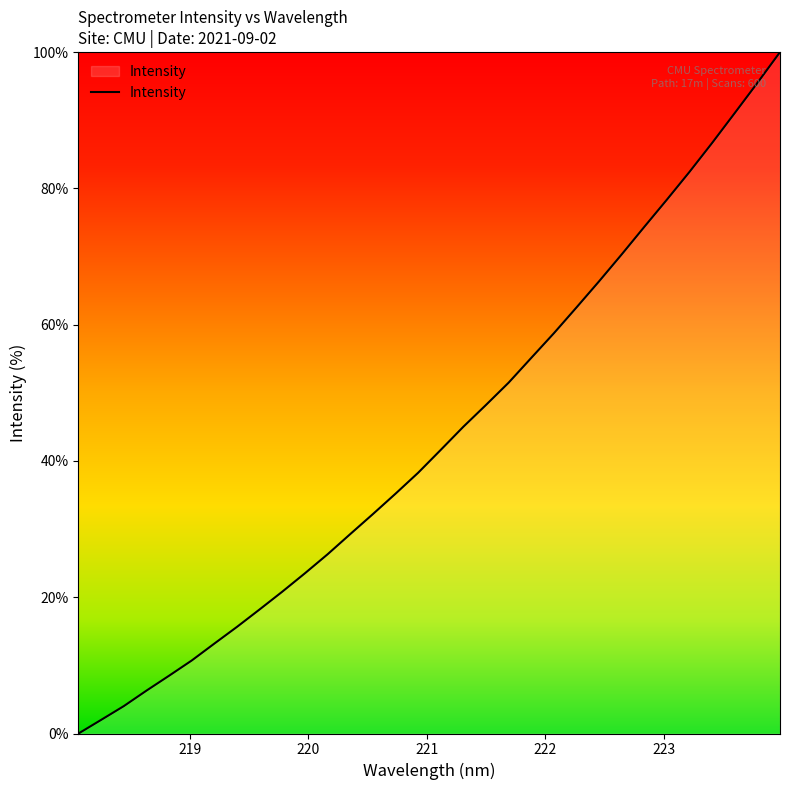

What is the difference between the maximum and minimum values?

100.0